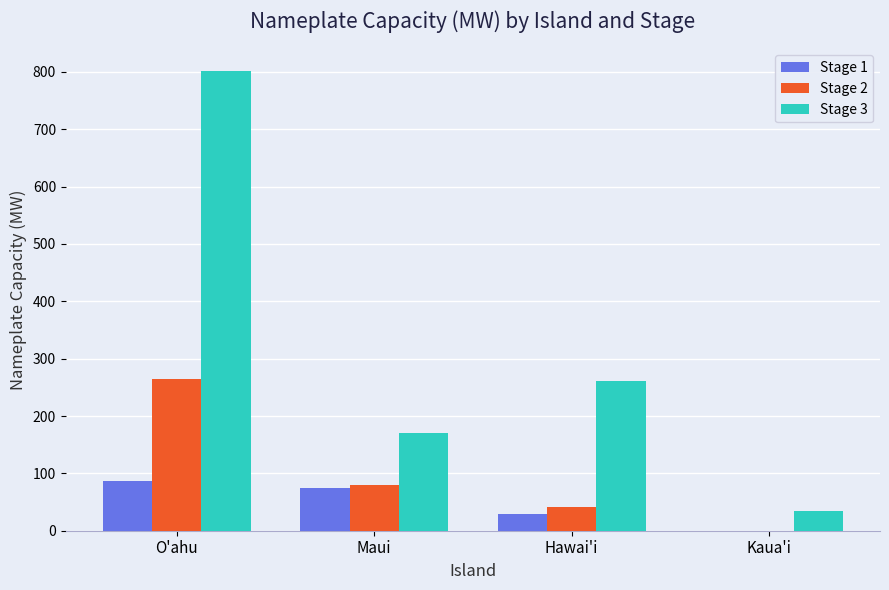

The Stage 3 series shows 302.9 at Maui. True or false?

False